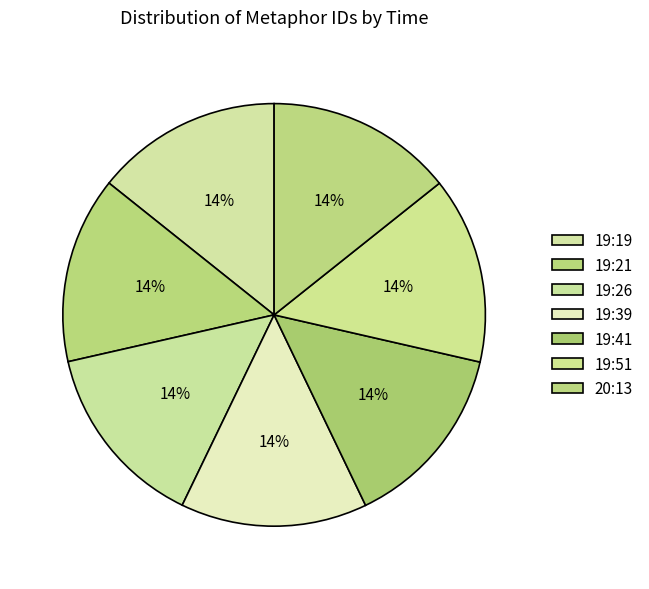

To the nearest percent, what percentage of the pie is 19:26?

14%